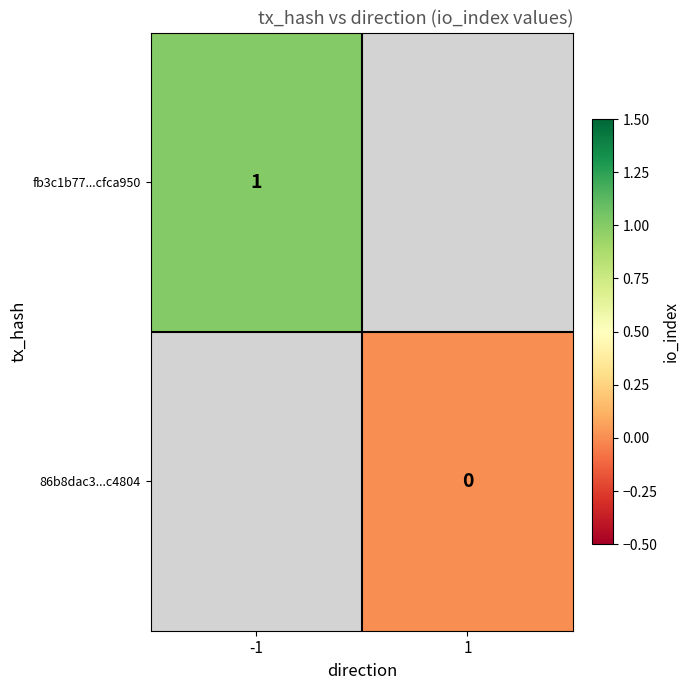

Is it true that fb3c1b77...cfca950 equals 1 at -1?

True